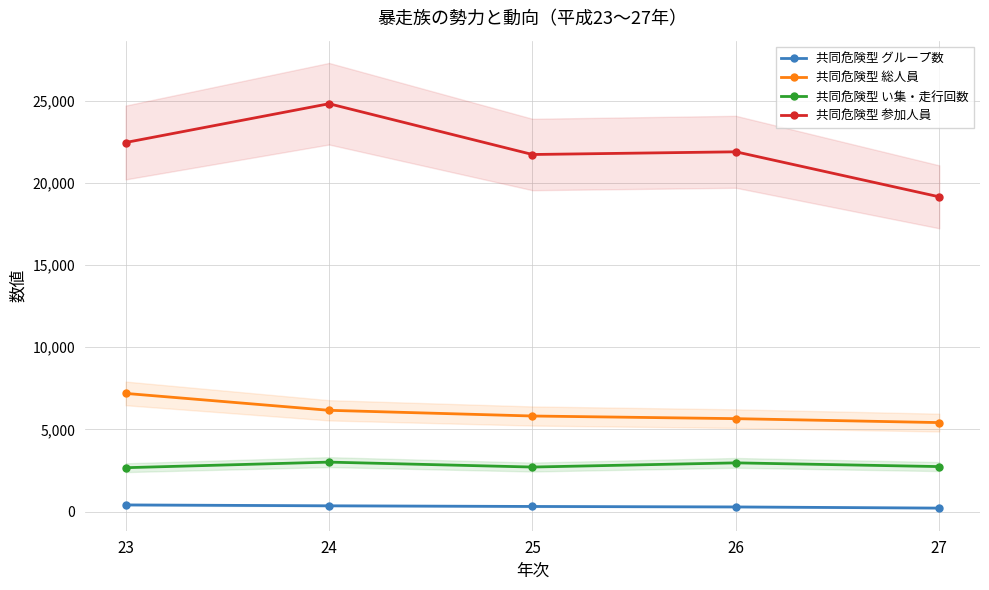

At which category is the sum across all series the highest?

24